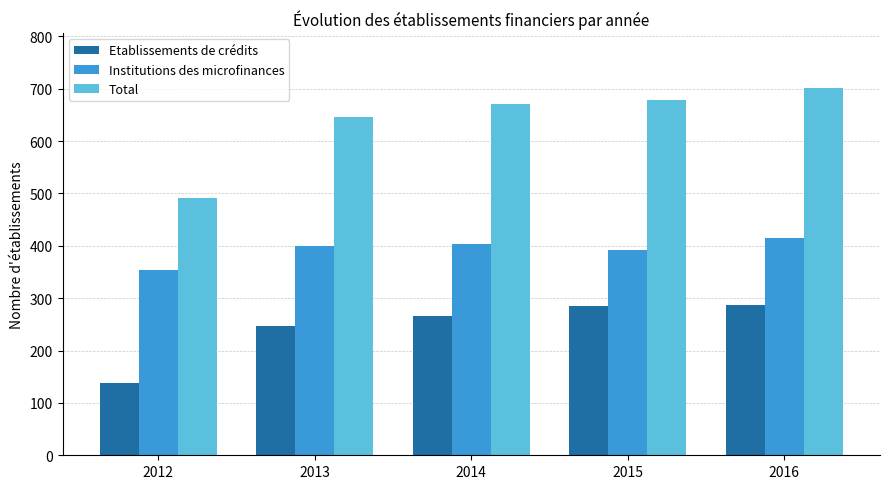

What is the lowest value of the Institutions des microfinances series?

354